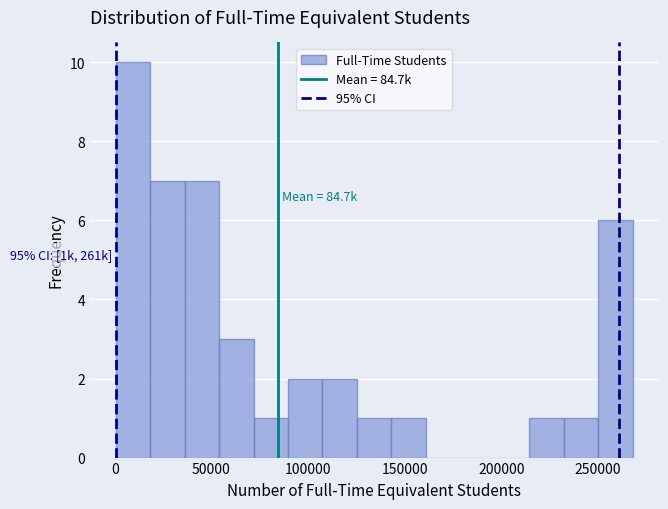

Around what value on the x-axis is the tallest bar? Give the approximate position of its centre, as read against the axis.

10000